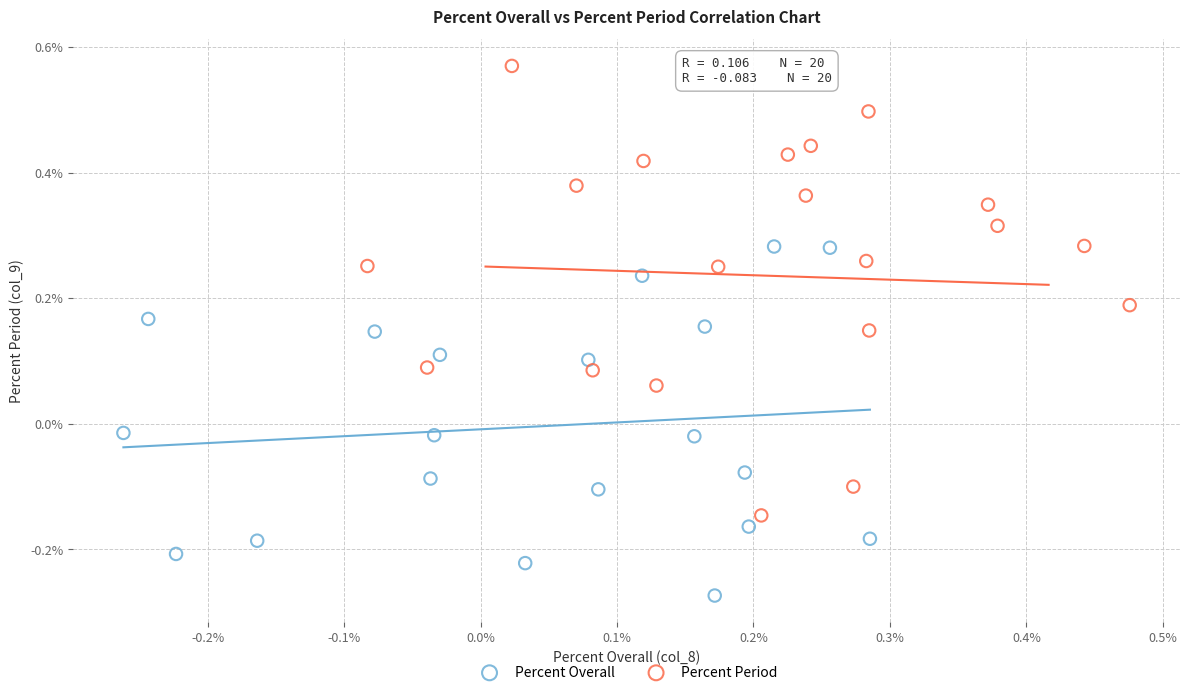

Which series contains the highest Y value?

Percent Period